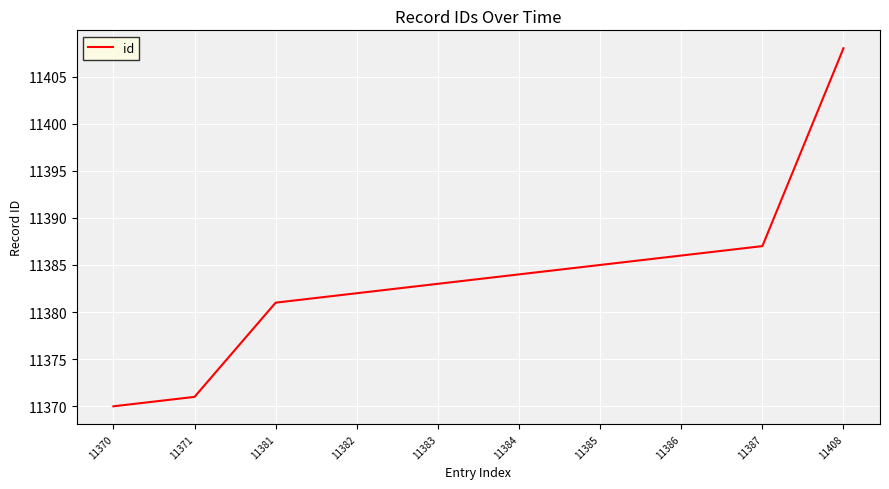

What value does the data have at 11384, to the nearest 5?

11385